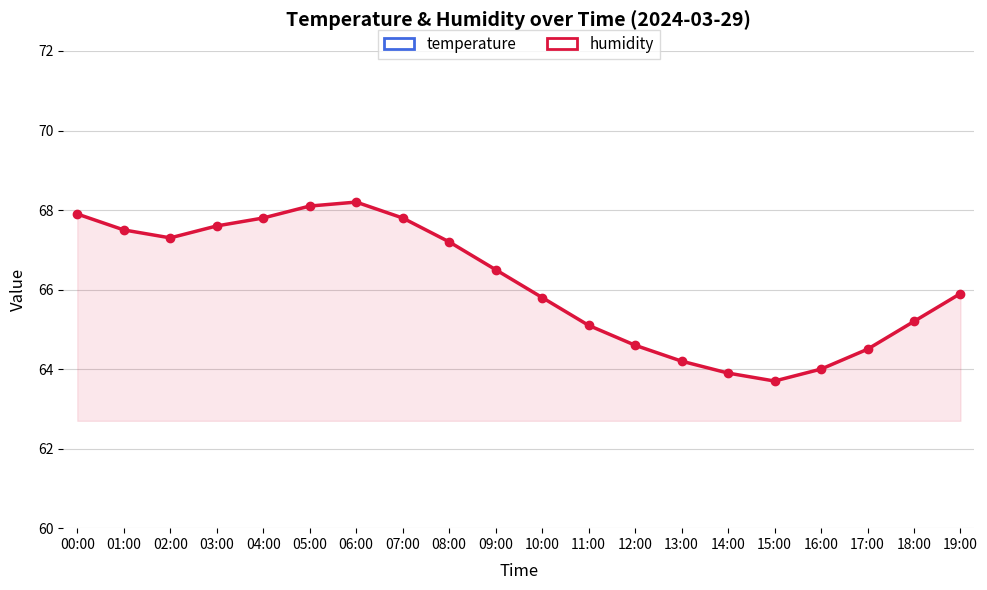

What are all the series names shown in the legend?

temperature, humidity